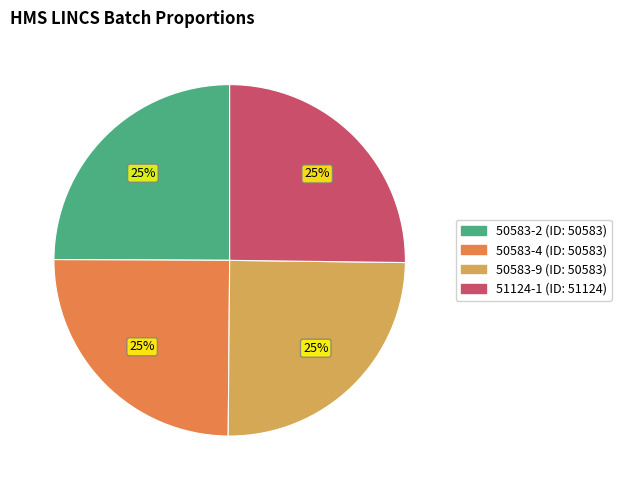

How many slices are in this pie chart?

4